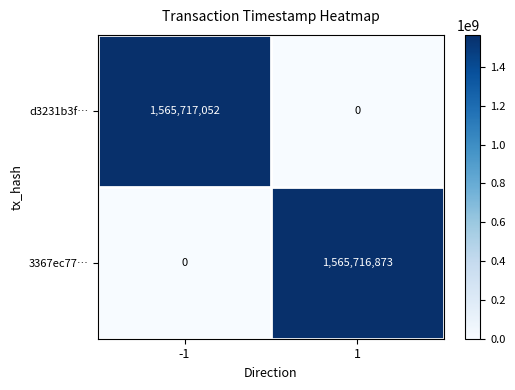

How many data points does each series have?

2